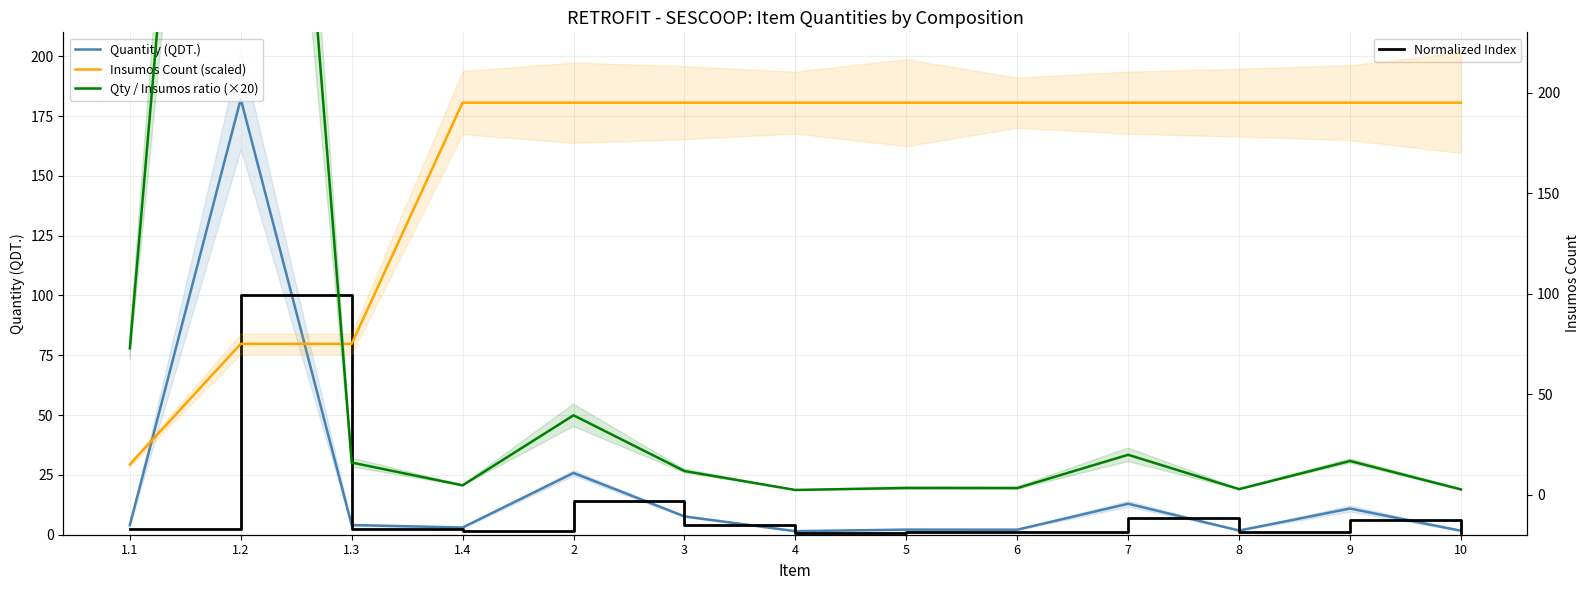

What is the label of the 8th point from the right?

3